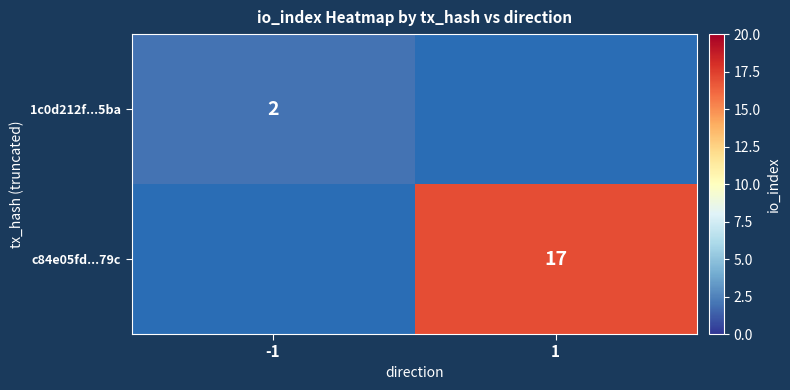

Between -1 and 1, which is larger?

1